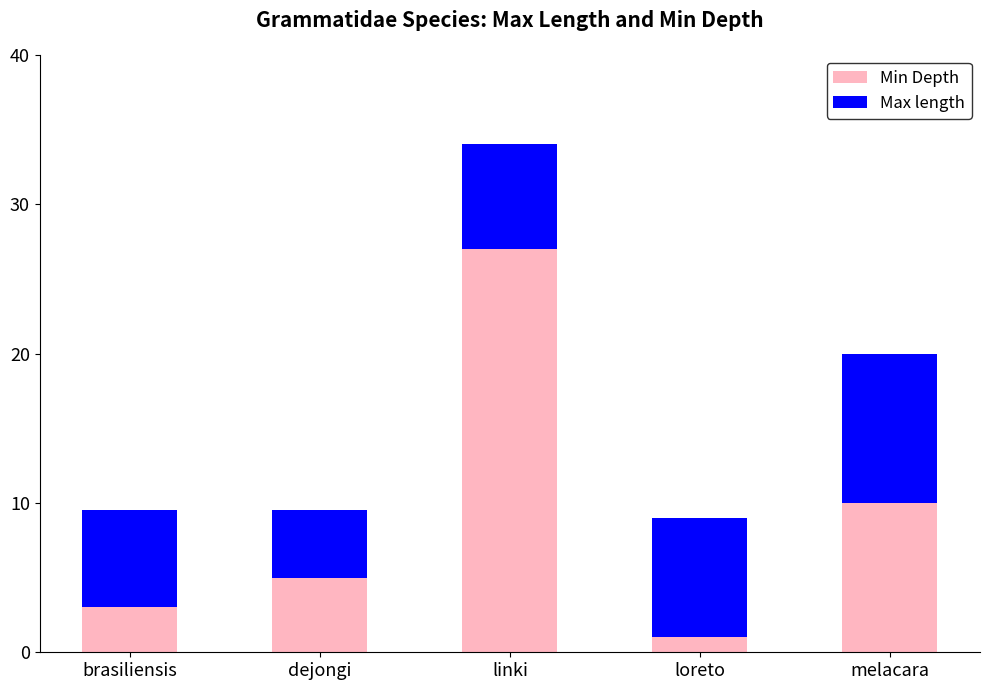

Rank the categories by Min Depth value from highest to lowest.

linki, melacara, dejongi, brasiliensis, loreto